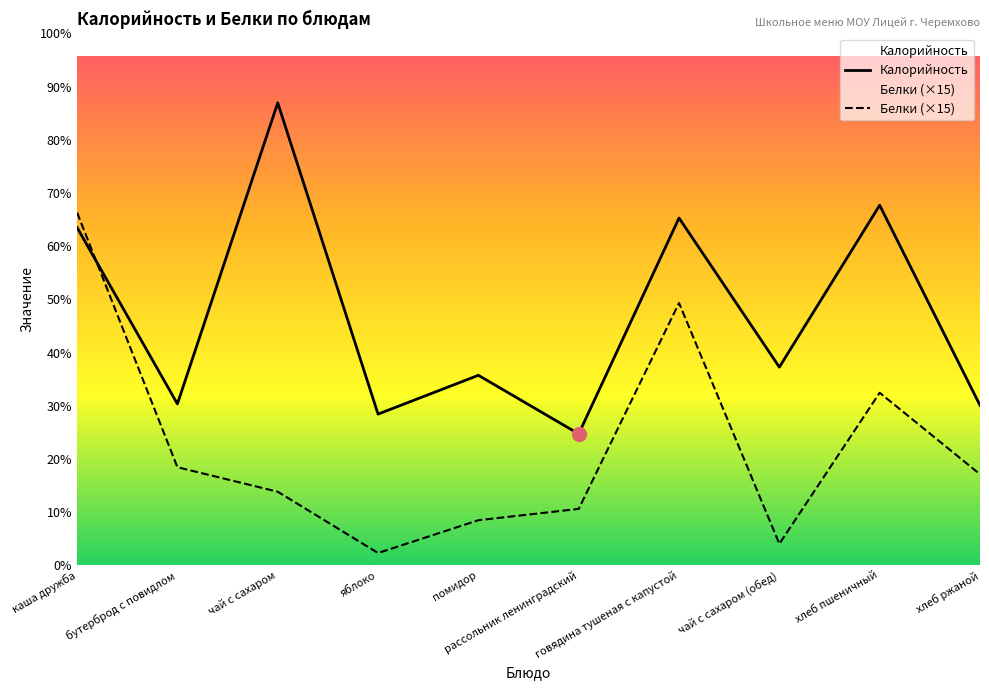

What is the value of the Белки point at the 10th from the left?

44.6